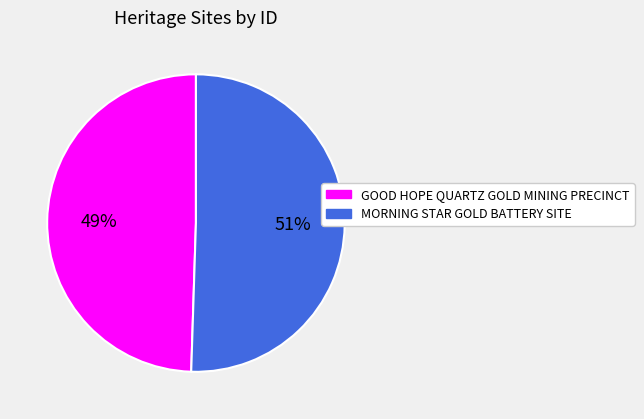

Which category accounts for the majority?

MORNING STAR GOLD BATTERY SITE